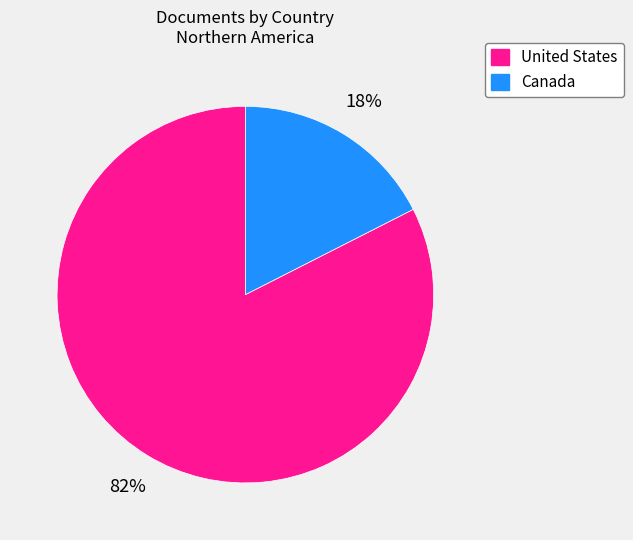

How many slices are in this pie chart?

2